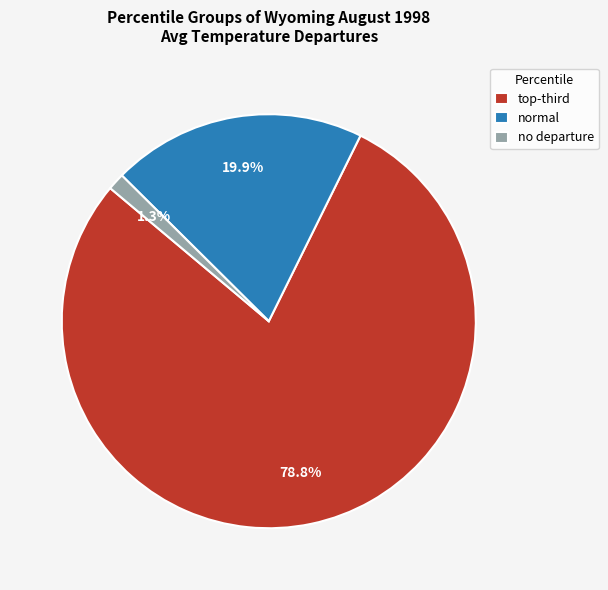

Which slice is the smallest?

no departure